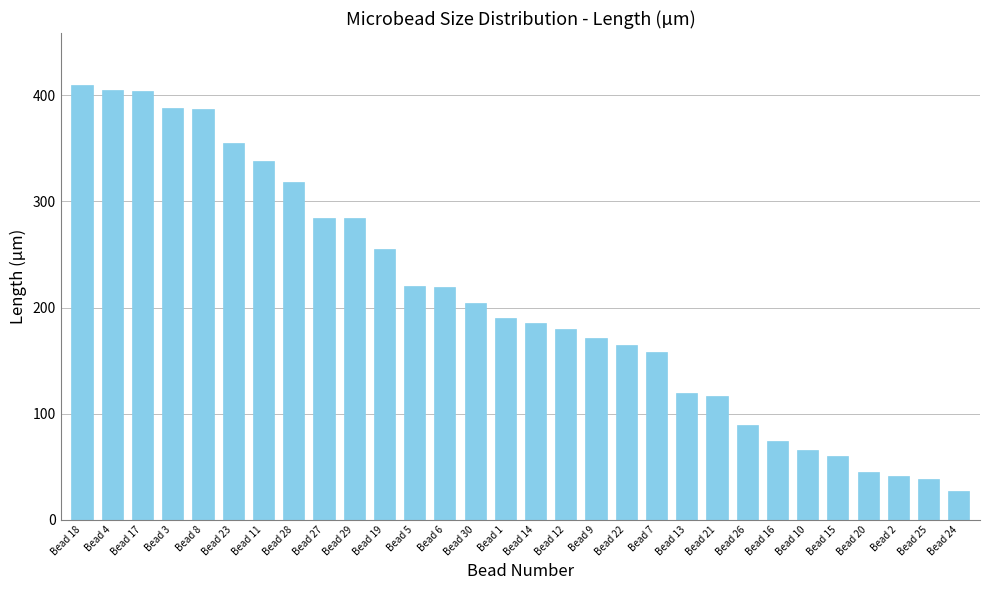

How many bars are there in total?

30